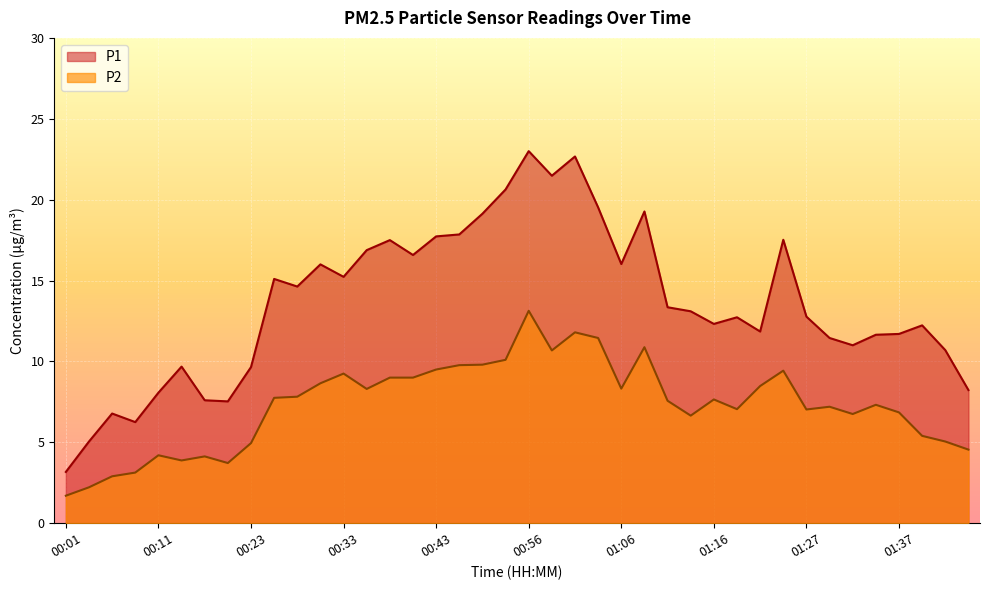

What is the difference between the highest and lowest values at 00:33?

6.0